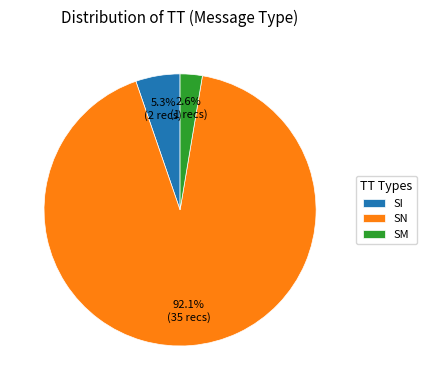

Which slice is the largest?

SN